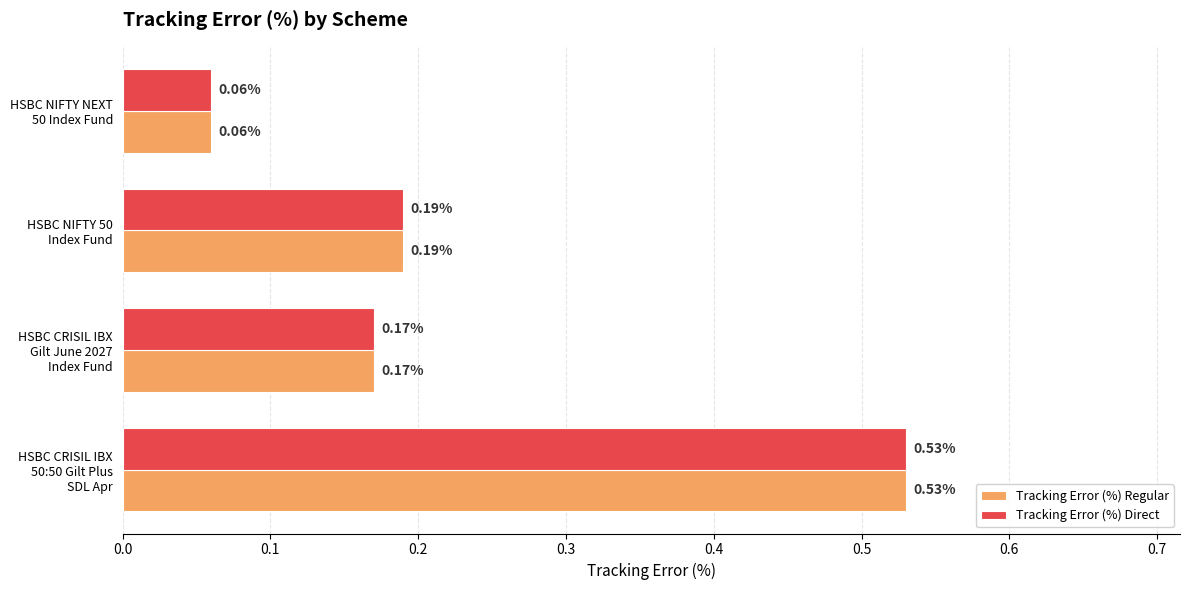

What is the sum of all Tracking Error (%) Regular values?

1.0